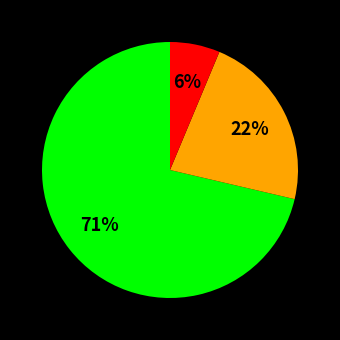

Is there any slice that represents more than half of the pie?

Yes